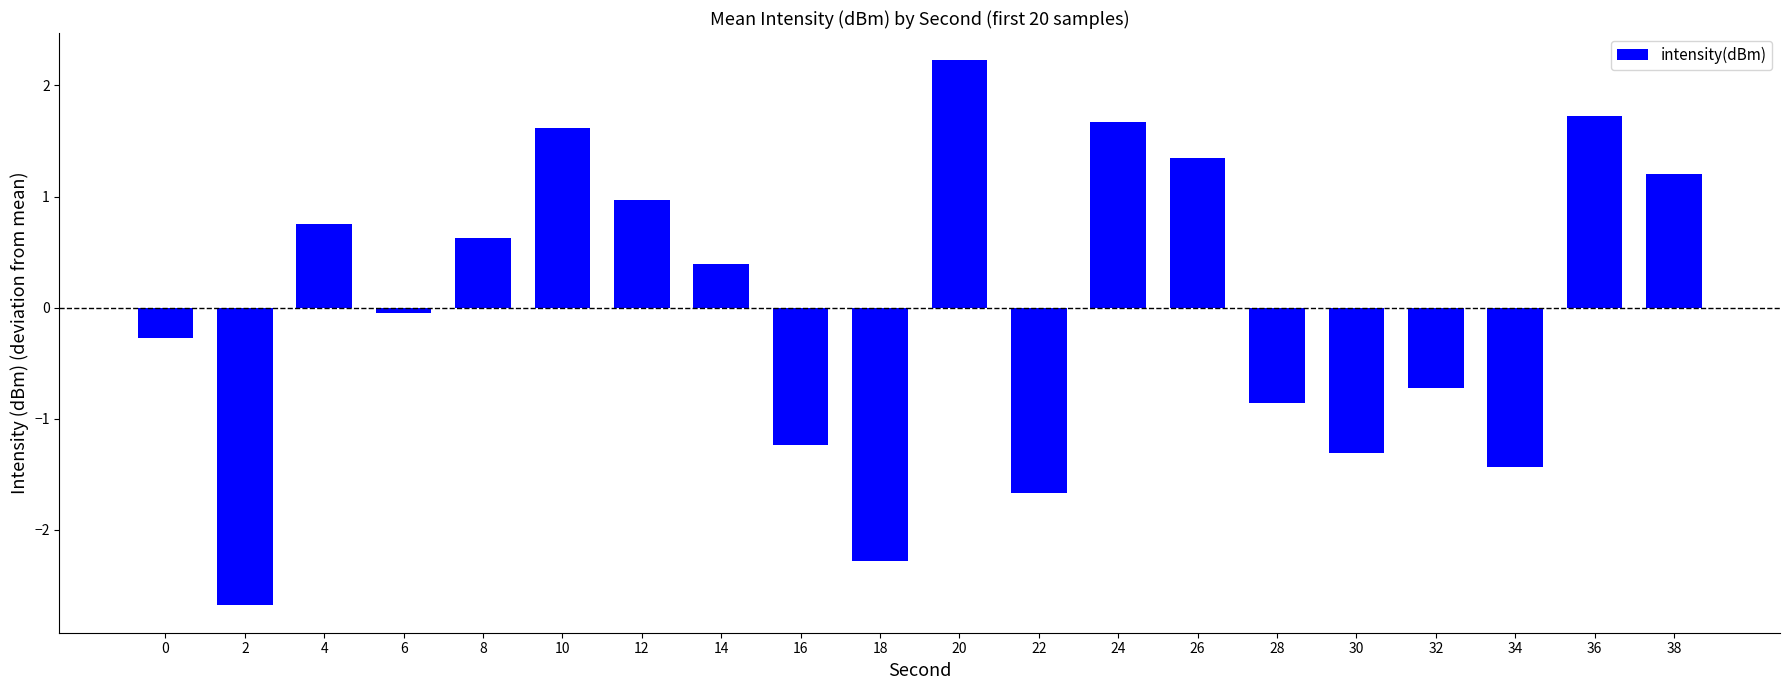

What is the minimum value shown in the chart?

-2.7